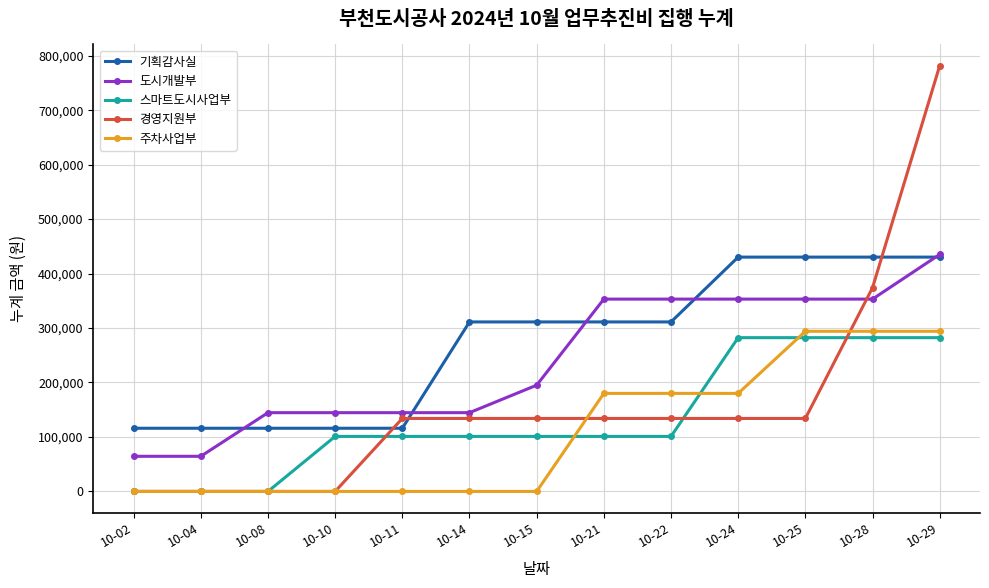

At which label is 경영지원부 closest to 390770?

10-28